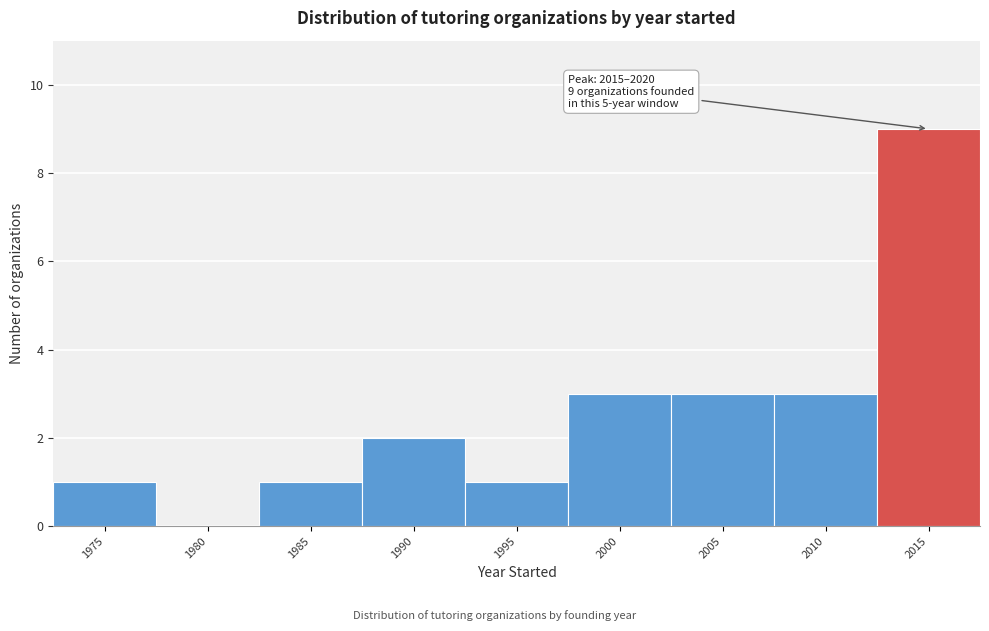

Reading right to left, transcribe all the data shown in this chart.

2015=9	2010=3	2005=3	2000=3	1995=1	1990=2	1985=1	1980=0	1975=1